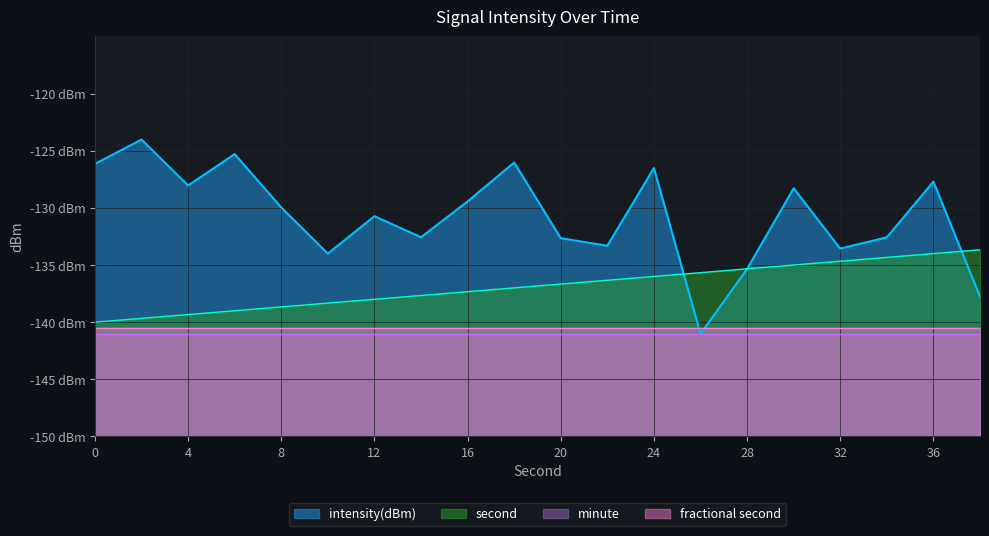

How many categories are shown in the chart?

20